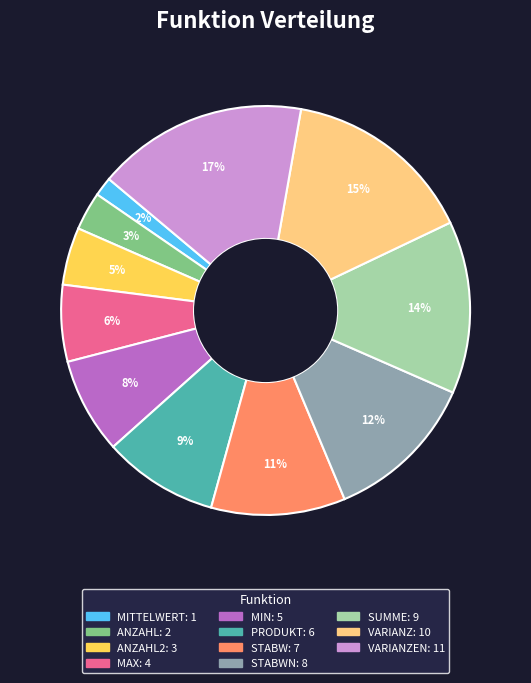

Does any single category account for the majority?

No